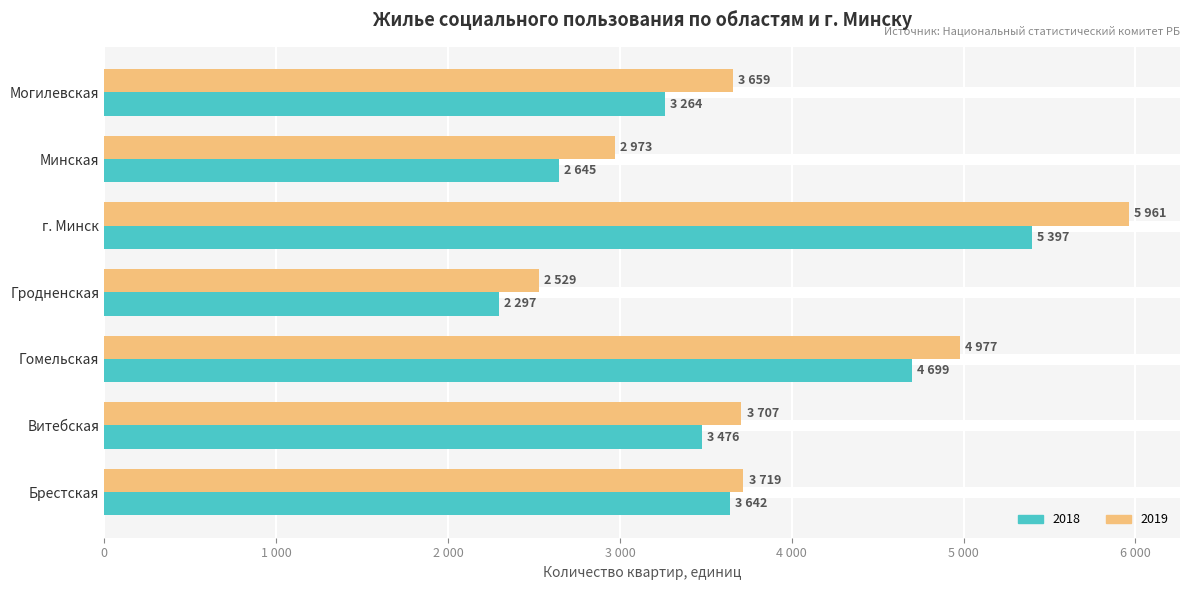

What are all the series names shown in the legend?

2018, 2019